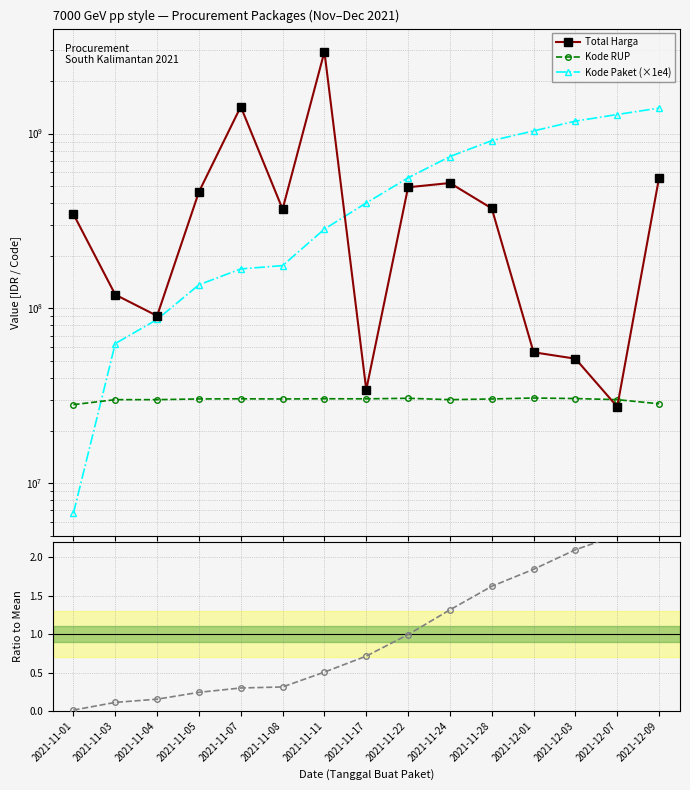

What is the sum of the Kode Paket (×1e4) values at 2021-11-05 and 2021-12-01?

1171930000.0